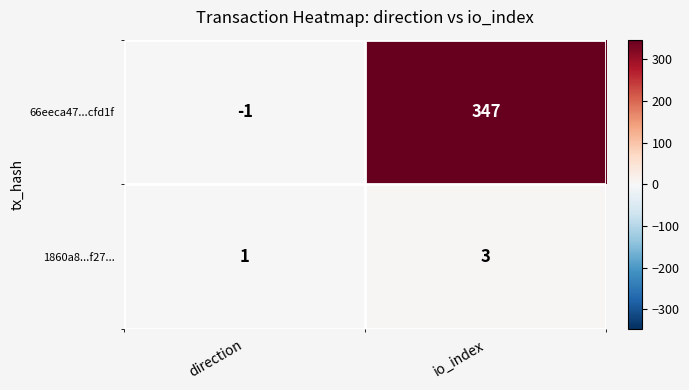

At which category does the chart reach its minimum across all series?

direction